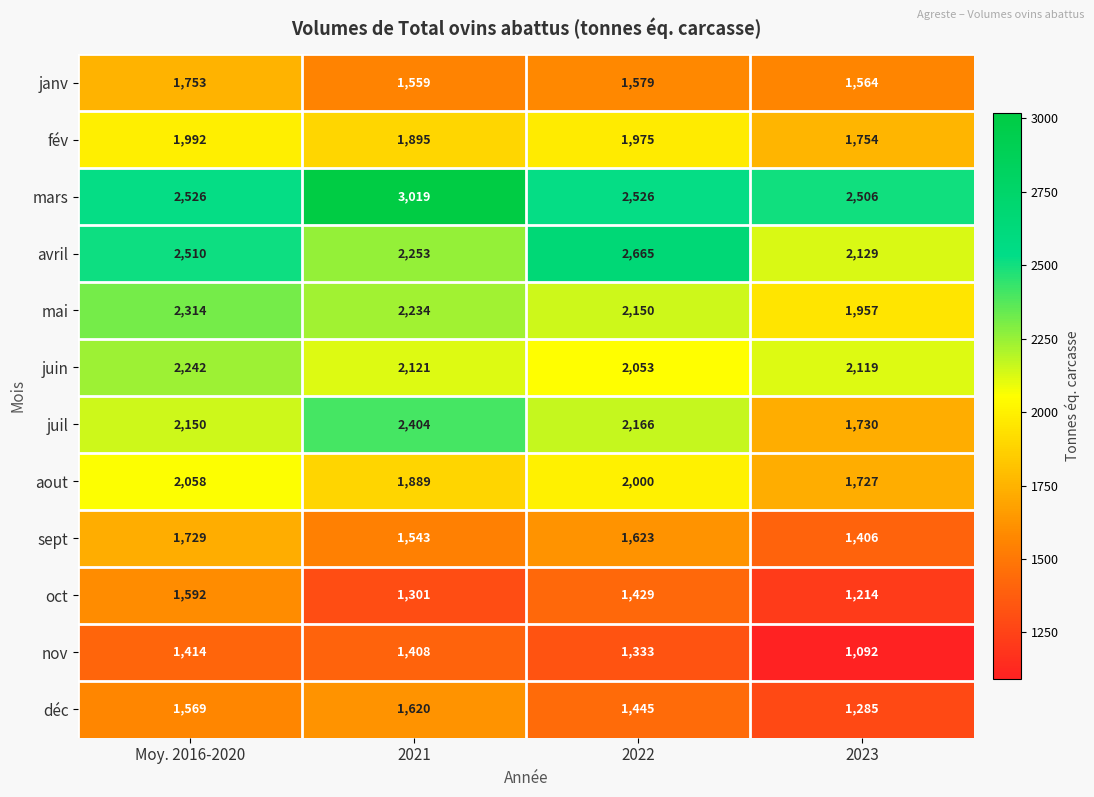

What is the greatest value displayed?

3019